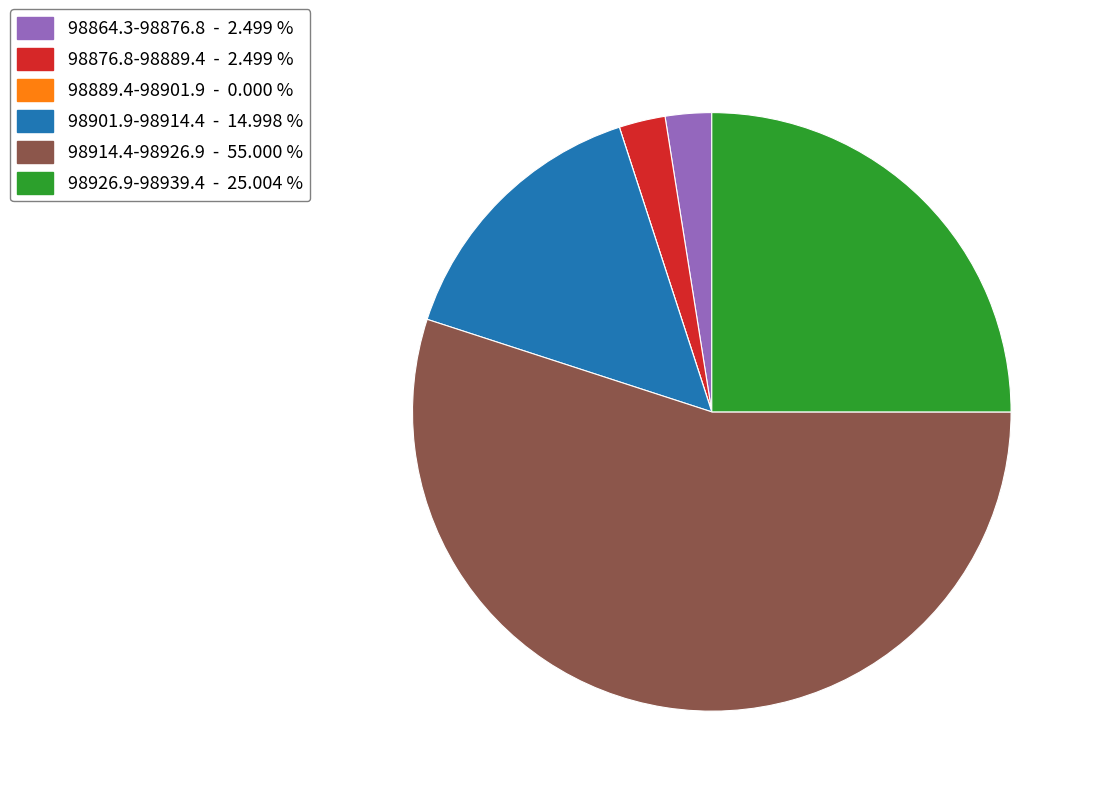

Which has a higher value, 98864.3-98876.8 - 2.499 % or 98901.9-98914.4 - 14.998 %?

98901.9-98914.4 - 14.998 %